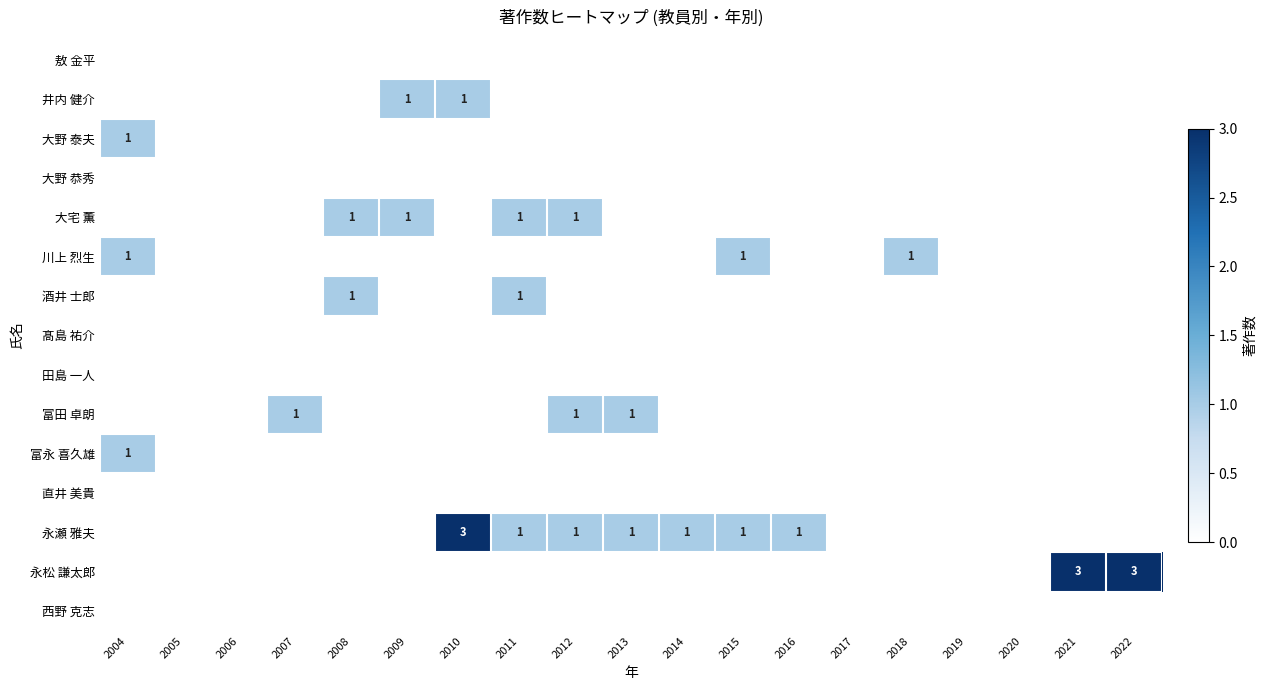

What is the difference between the maximum and minimum values in the 富永 喜久雄 series?

1